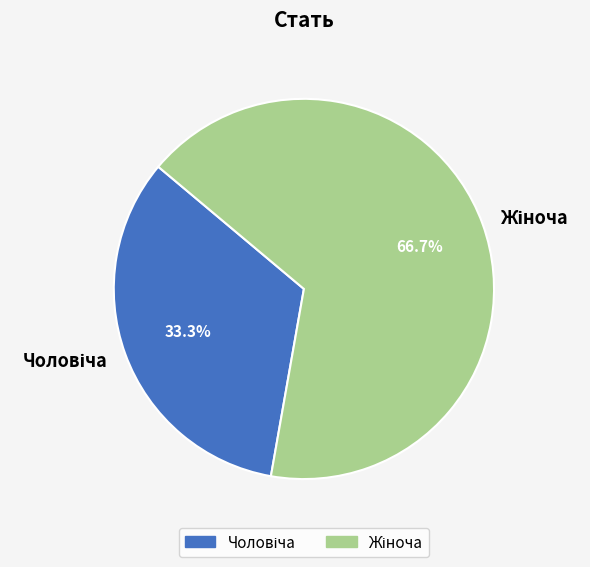

Is there a majority slice in this chart?

Yes